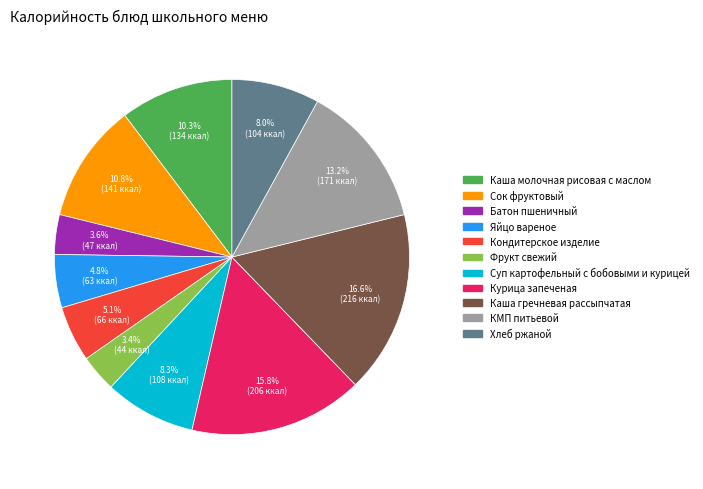

Combined, do Сок фруктовый and КМП питьевой account for over 50%?

No